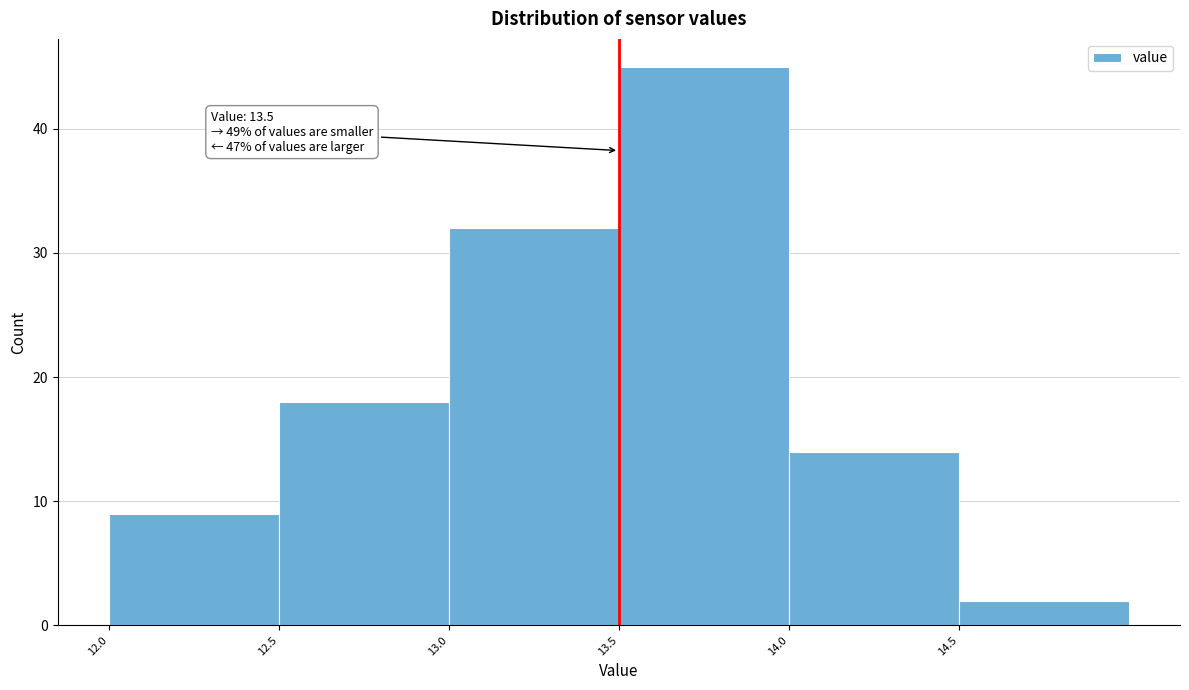

Which range on the x-axis has the tallest bar?

13.5 to 14.0